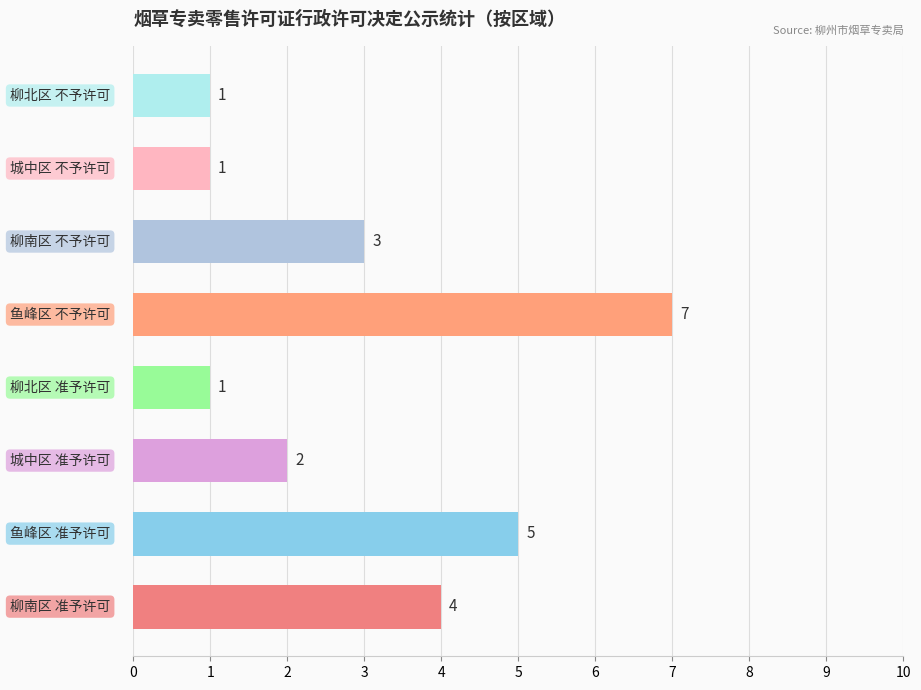

What is the maximum value shown in the chart?

7